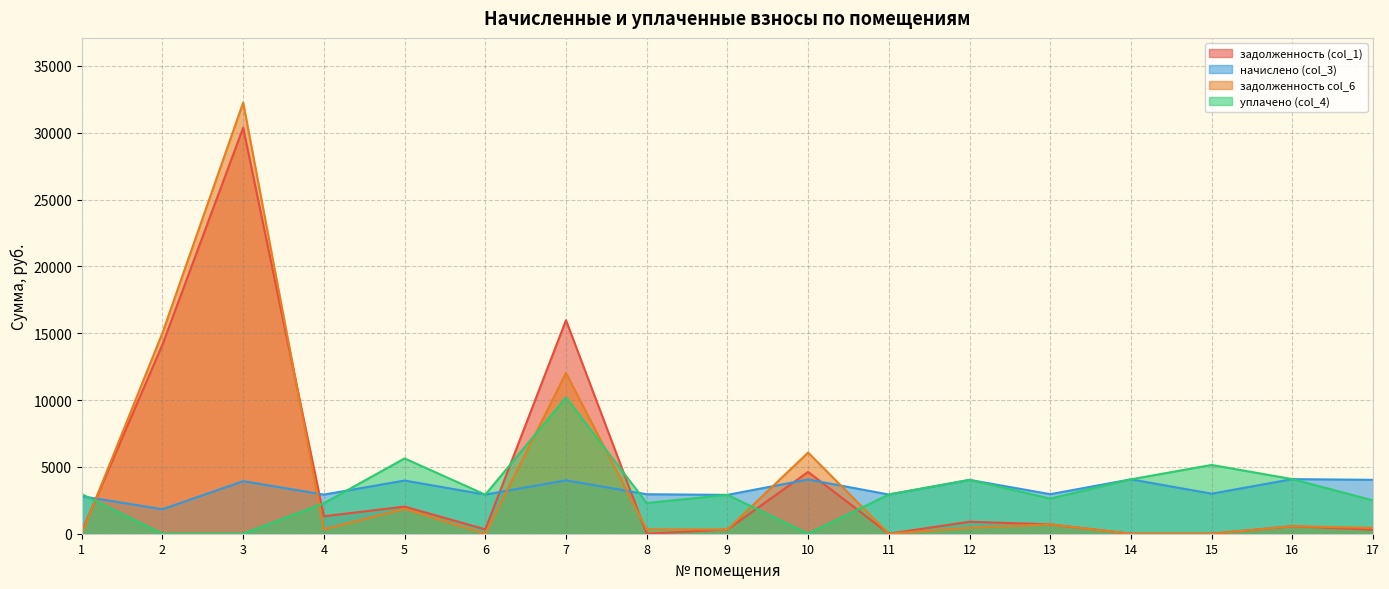

The value of задолженность (col_1) at 4 is 1305.6. True or false?

True